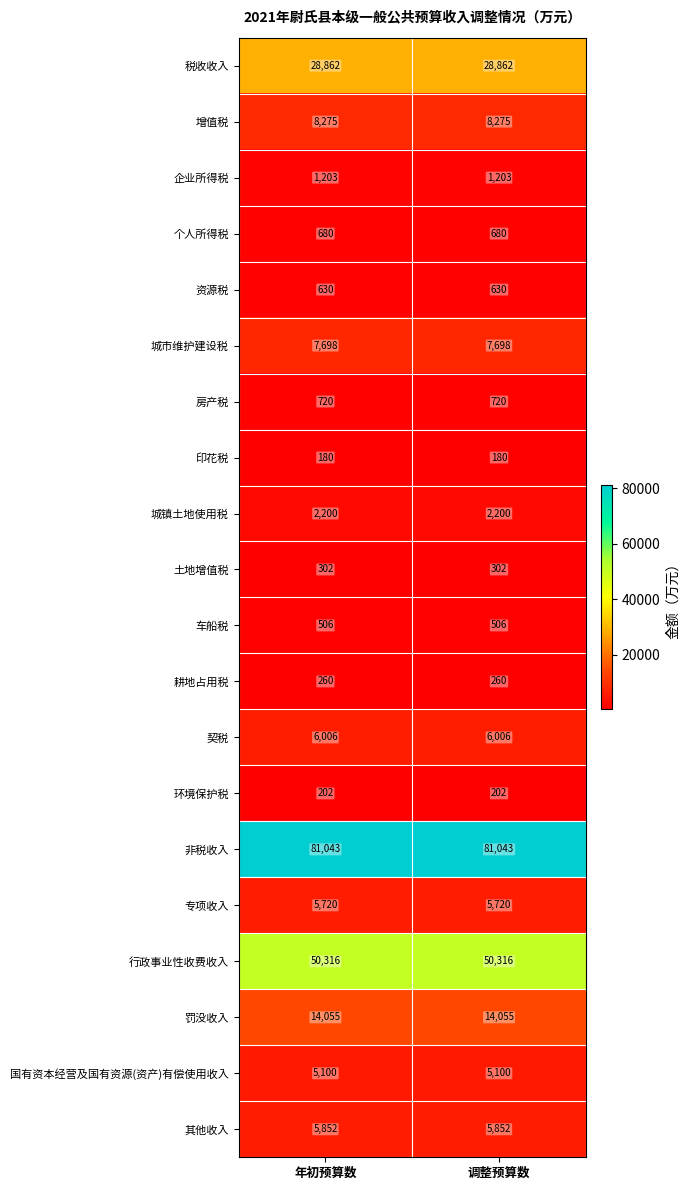

Read the 耕地占用税 value at 调整预算数.

260